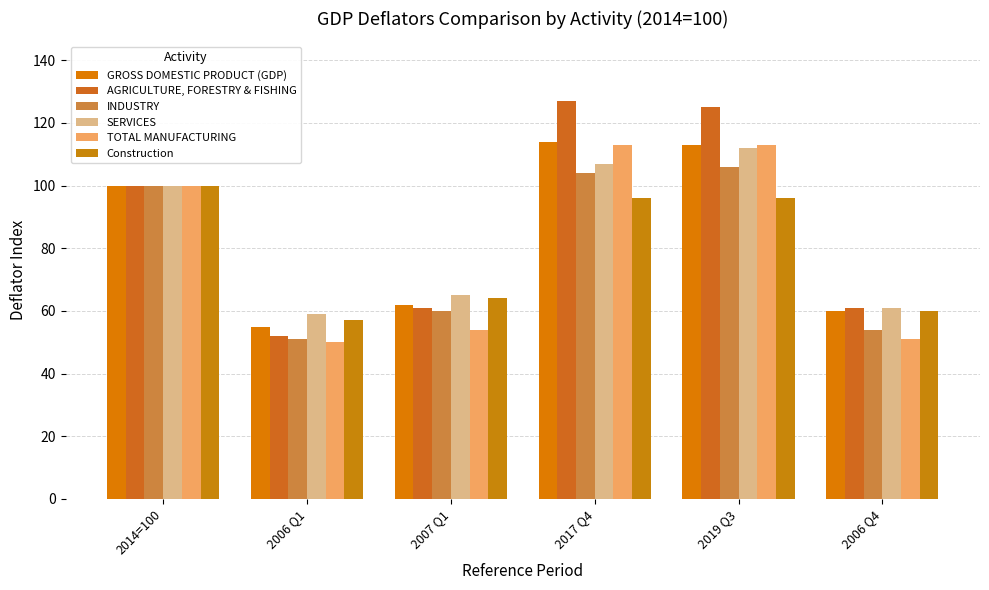

Is the value of SERVICES at 2014=100 greater than the value of Construction at 2014=100?

No